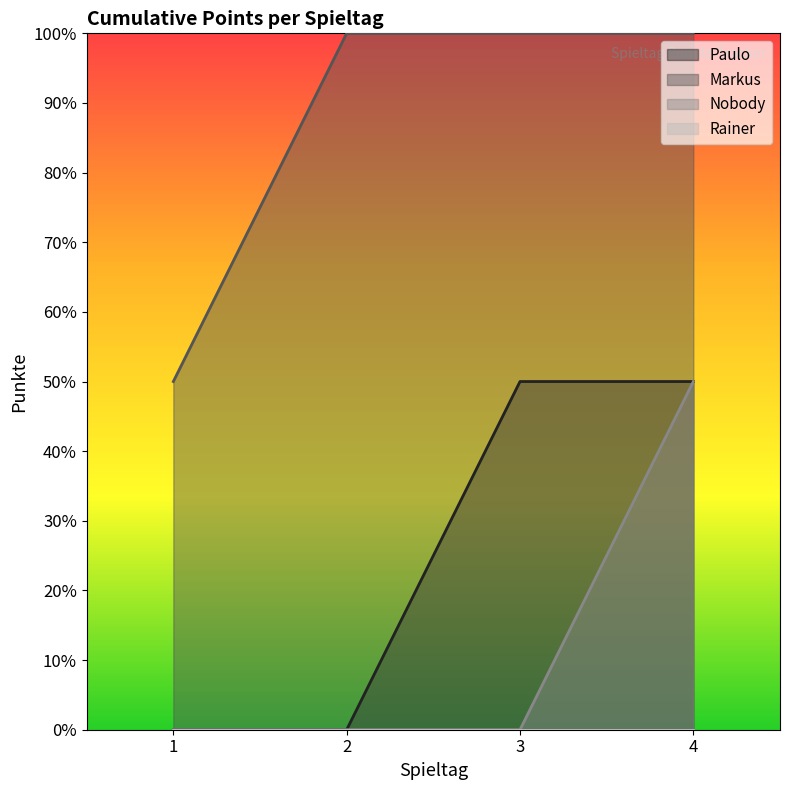

Which category has the lowest value in the Markus series?

1